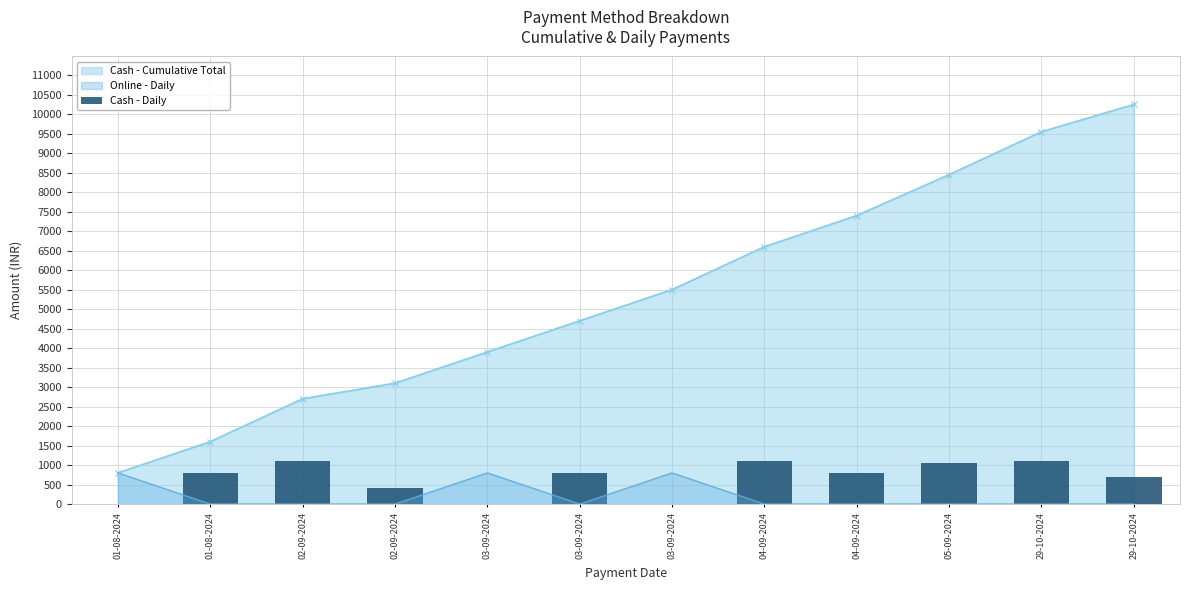

Reading left to right, what are all the values shown in this chart?

01-08-2024=0	01-08-2024=800	02-09-2024=1100	02-09-2024=400	03-09-2024=0	03-09-2024=800	03-09-2024=0	04-09-2024=1100	04-09-2024=800	05-09-2024=1050	29-10-2024=1100	29-10-2024=700